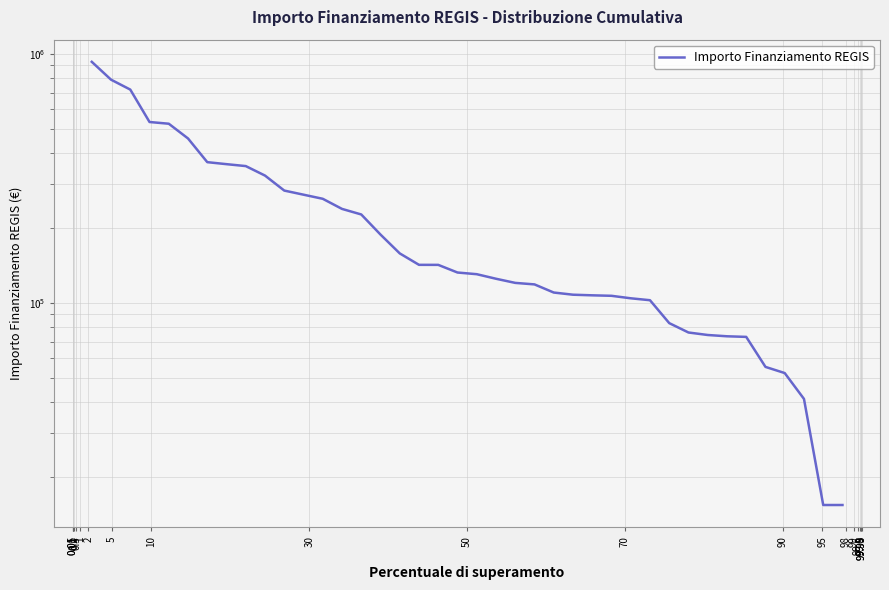

What is the difference between the second highest and minimum values?

773814.4